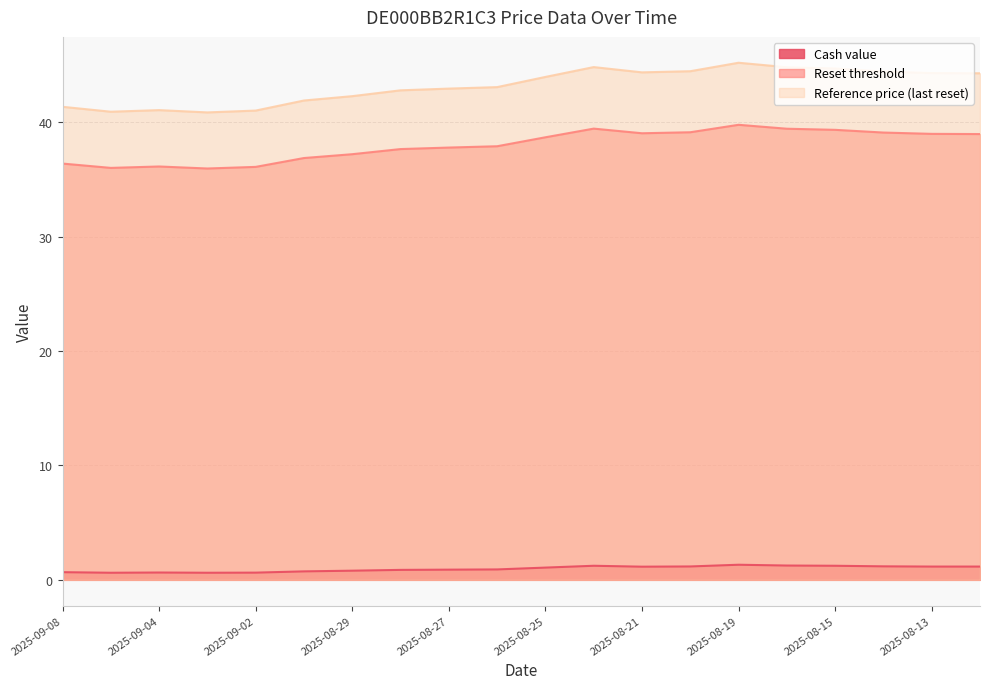

What is the difference between the maximum and second lowest values in the Cash value series?

0.7